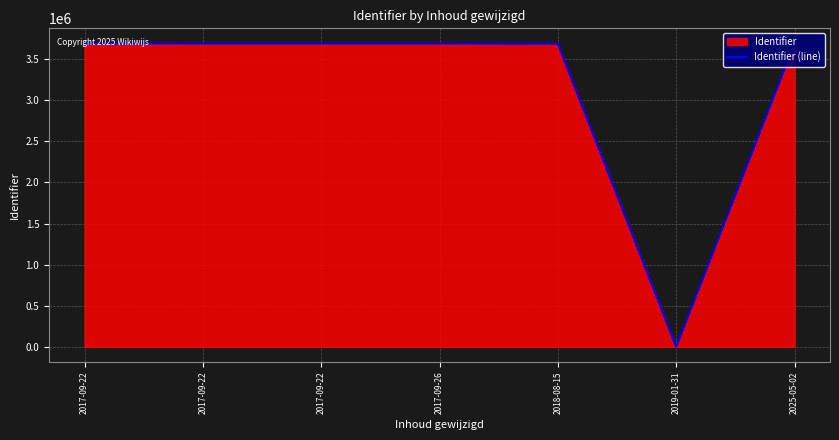

What is the sum of all values?

22136373